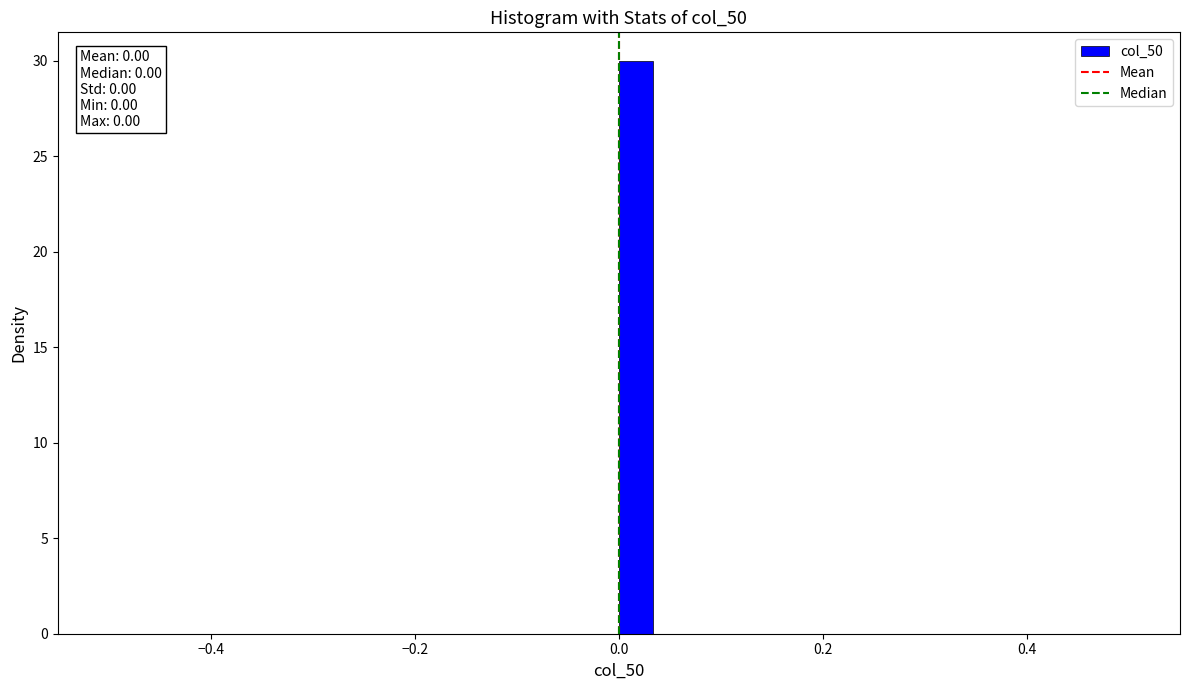

Around what value on the x-axis is the tallest bar? Give the approximate position of its centre, as read against the axis.

0.02